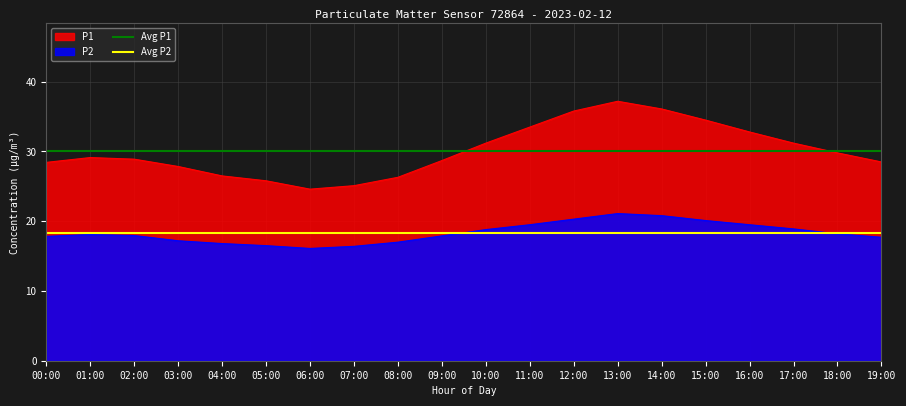

Is it true that P2 equals 19.5 at 11:00?

True